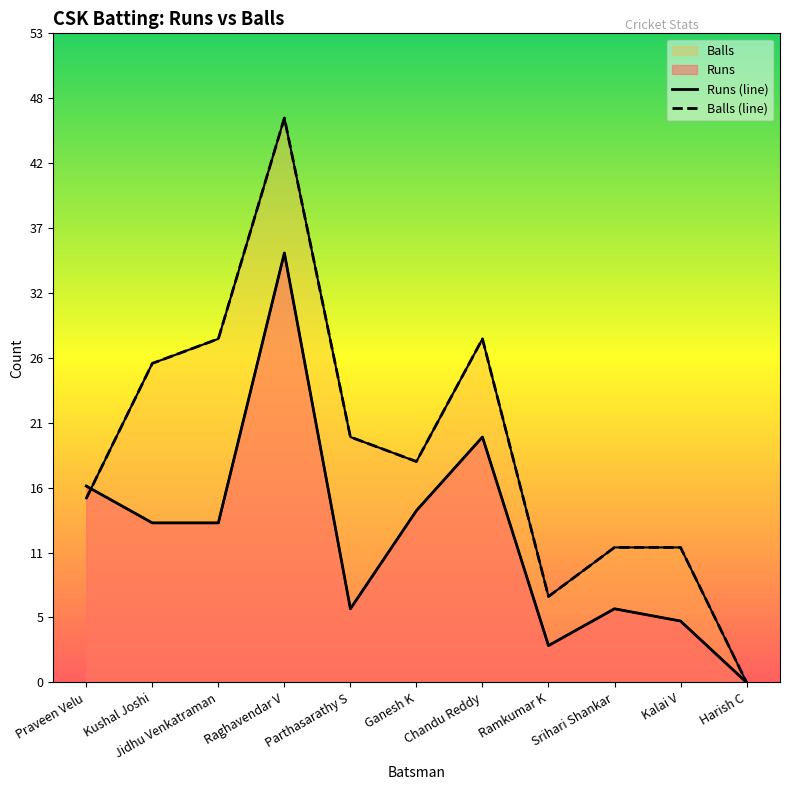

Which has a higher value, Kushal Joshi or Harish C?

Kushal Joshi